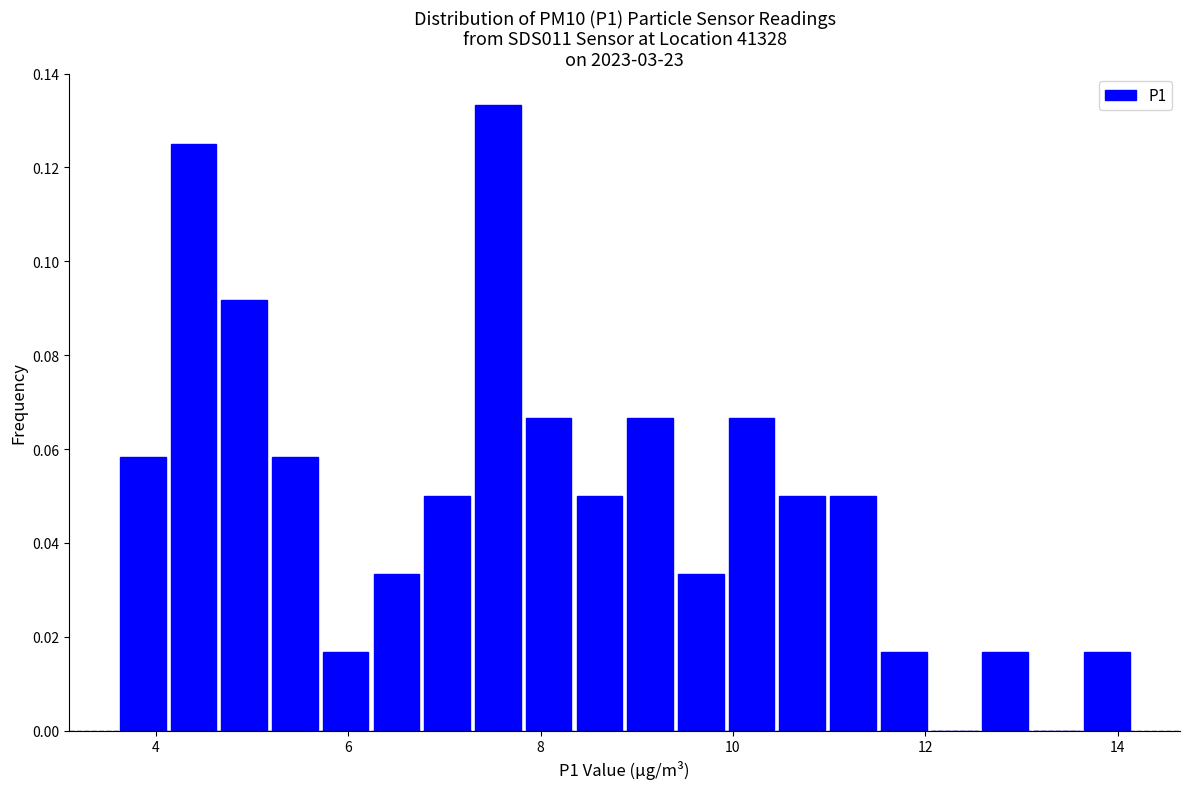

Read against the x-axis, roughly where is the centre of the tallest bar?

7.6